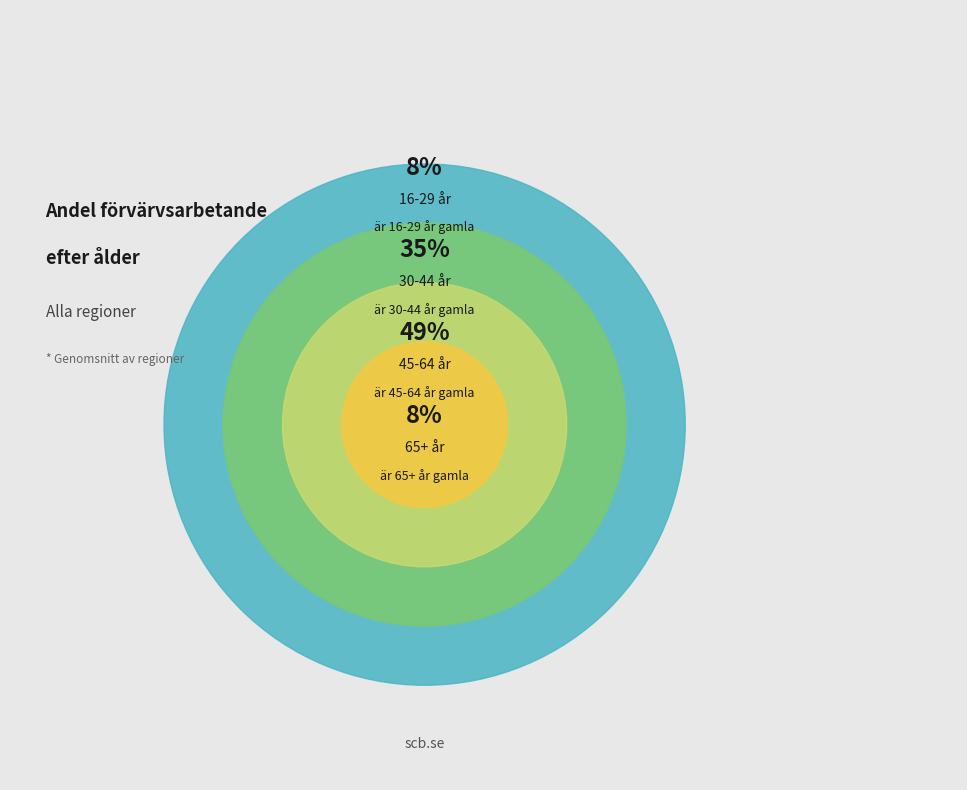

Does any single category account for the majority?

No